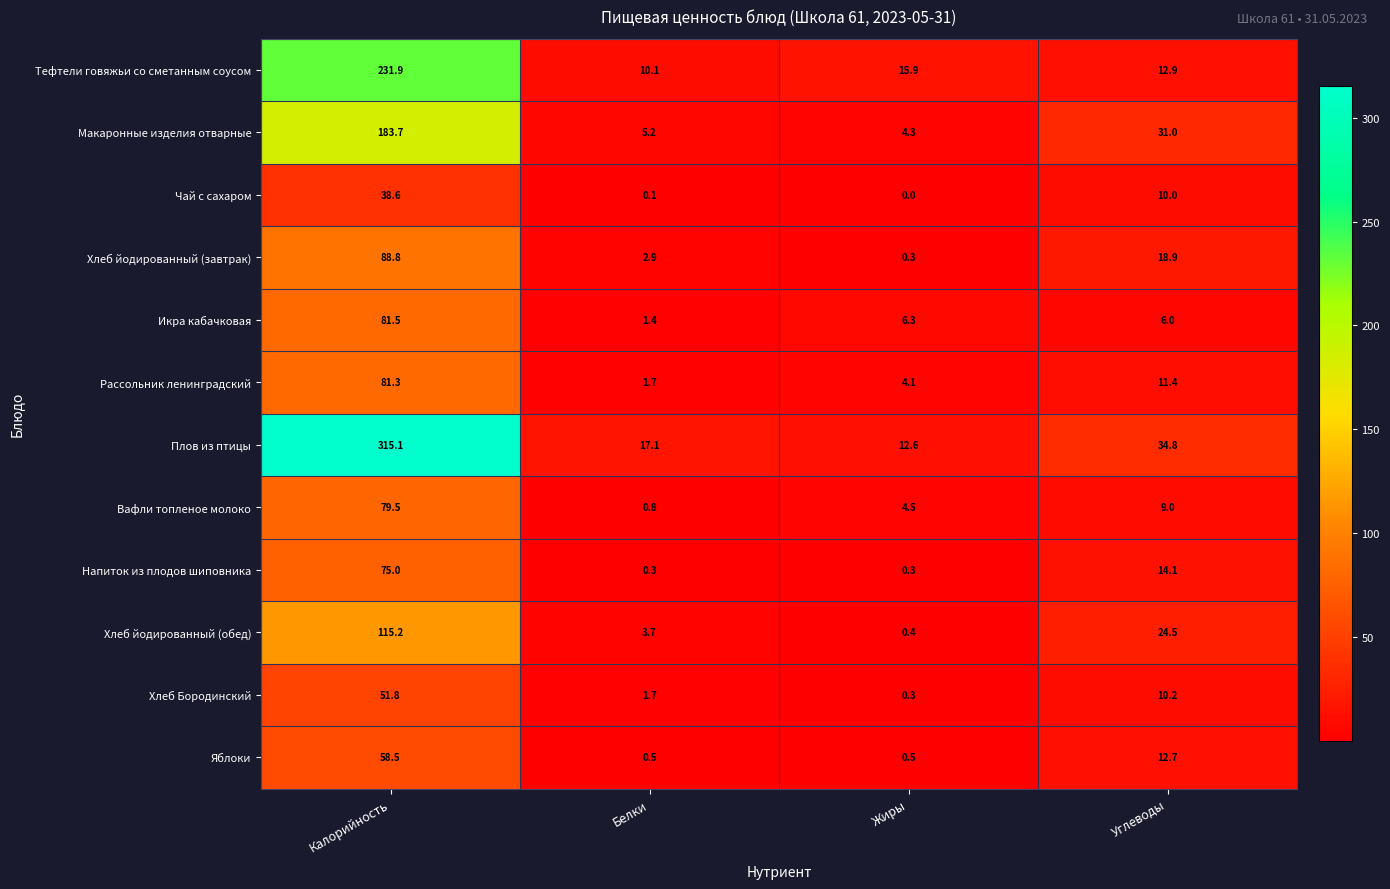

True or false: Плов из птицы has a value of 315.1 at Калорийность.

True